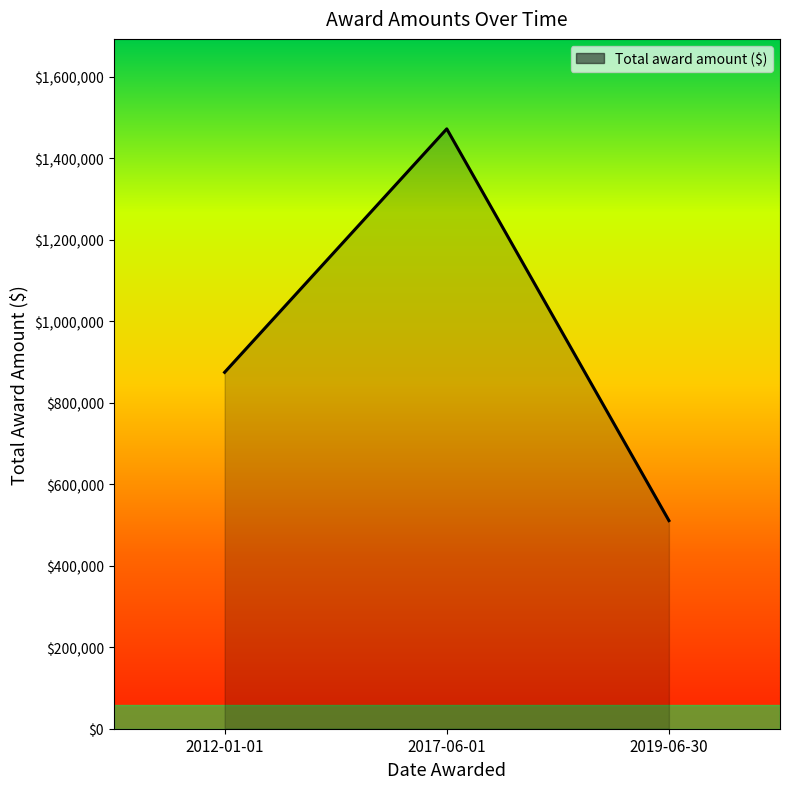

Read the value at 2012-01-01, to the nearest 100.

875000